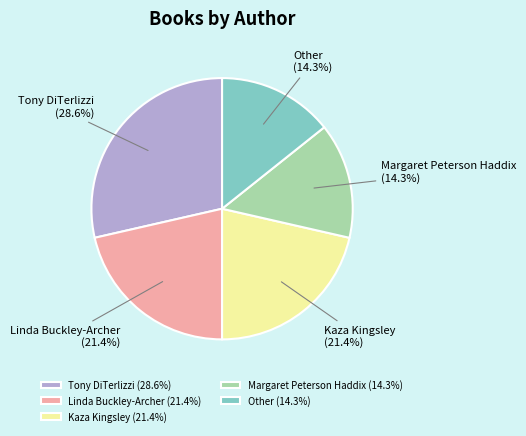

What portion of the pie excludes Linda Buckley-Archer (21.4%)?

78.6%